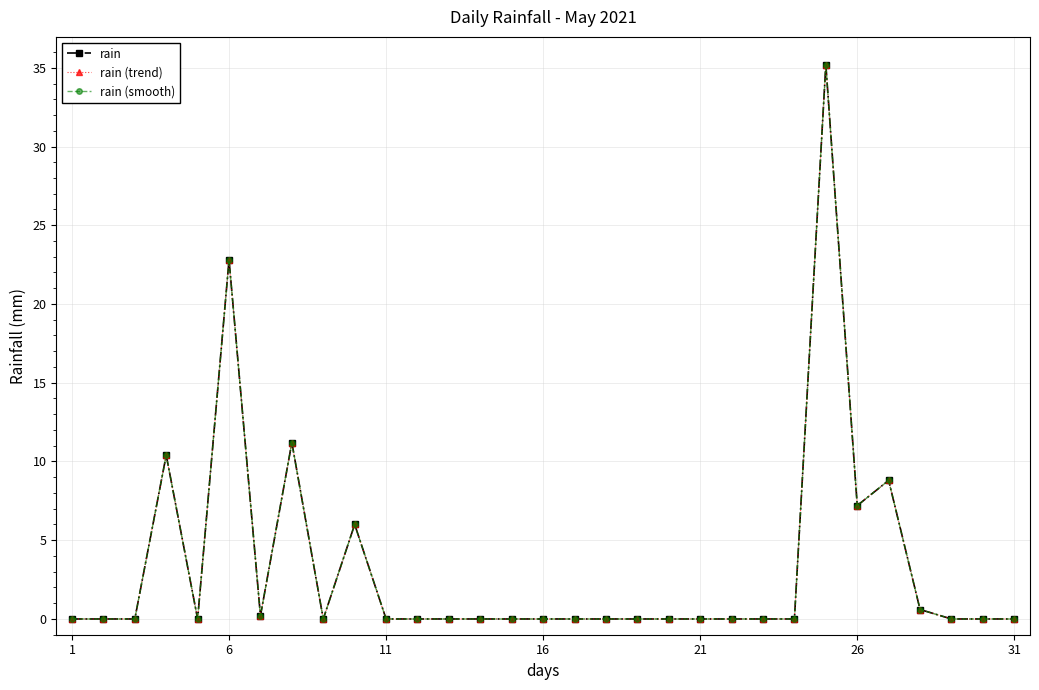

Does the chart have visible grid lines?

Yes